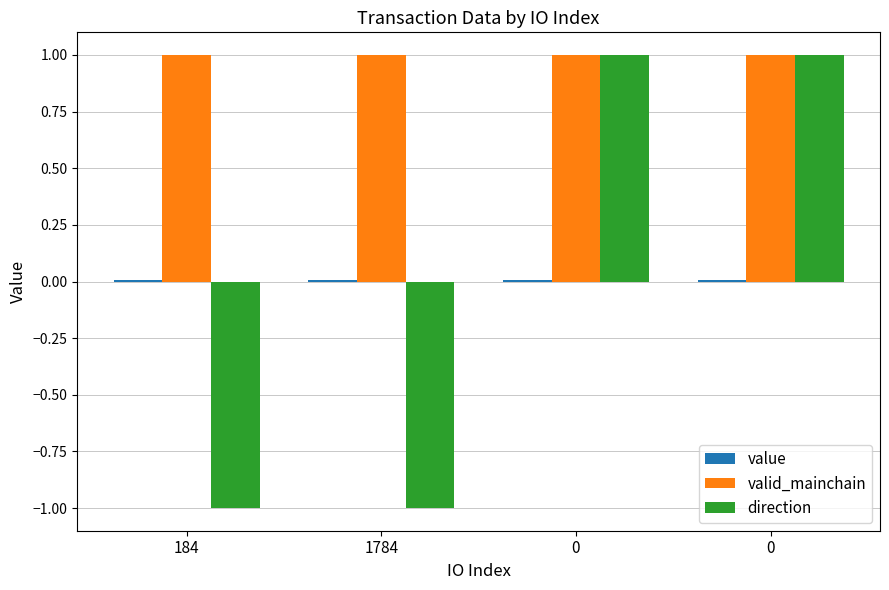

True or false: value has a value of 0.0 at 1784.

False